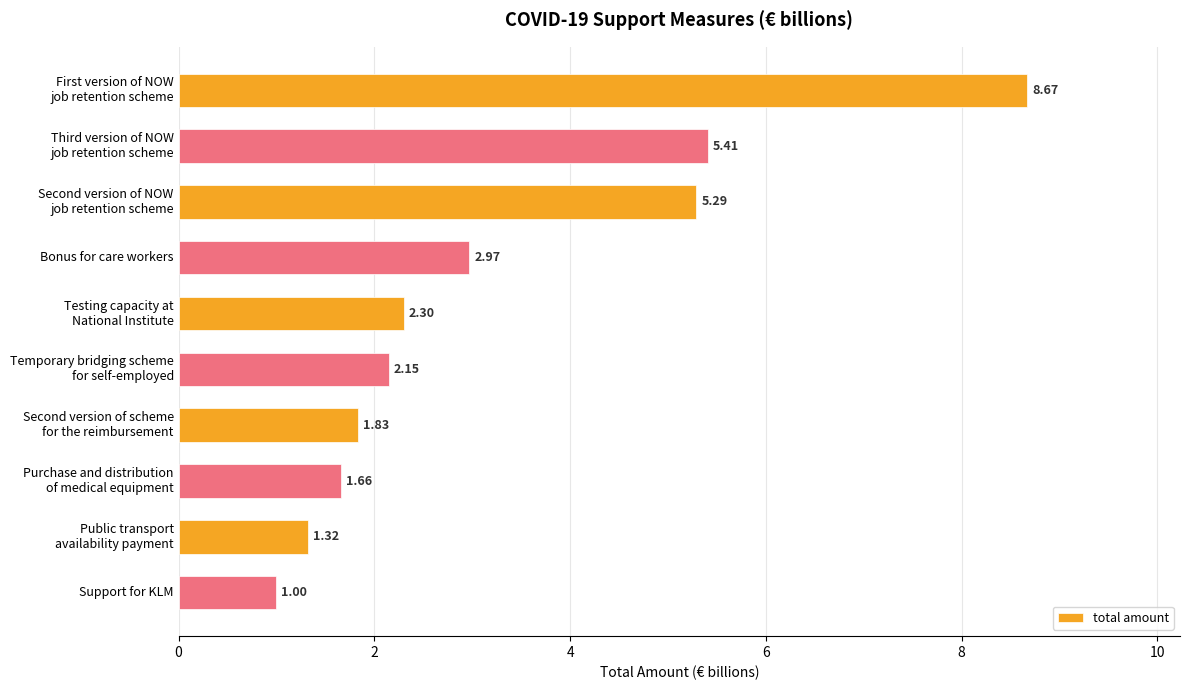

What is the label of the 10th bar from the top?

Support for KLM